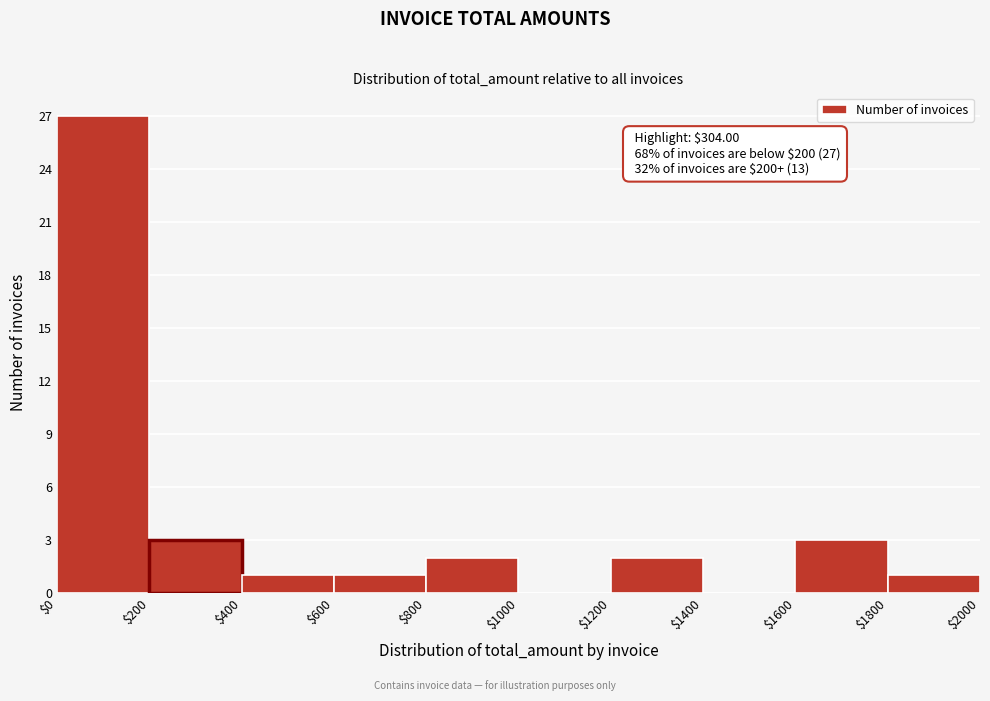

Which range on the x-axis has the tallest bar?

$0 to $200